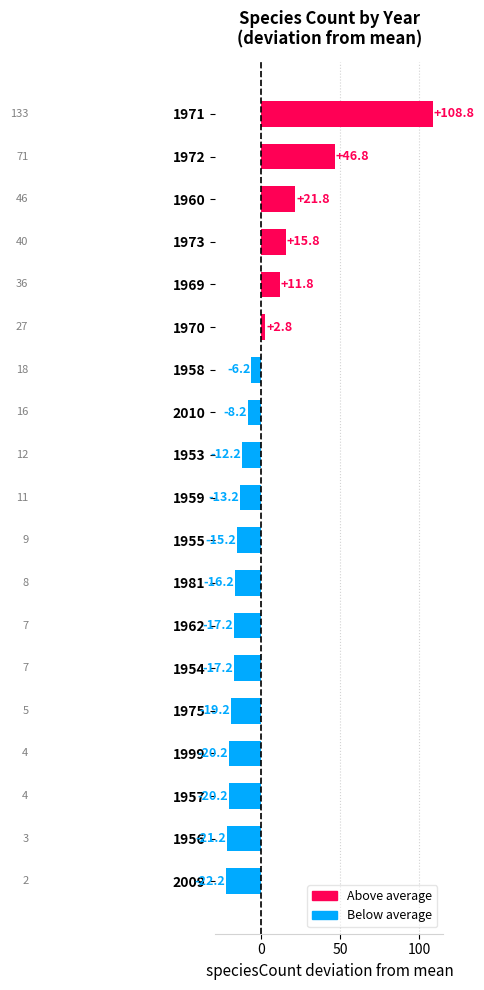

What is the difference between the maximum and minimum values?

131.0